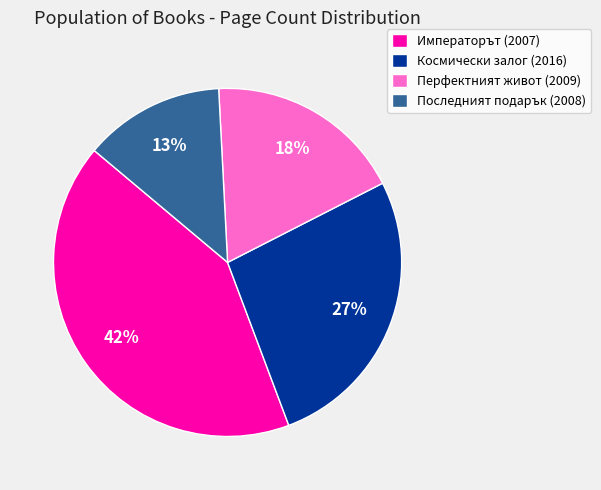

The Последният подарък (2008) slice represents 13% of the pie. True or false?

True